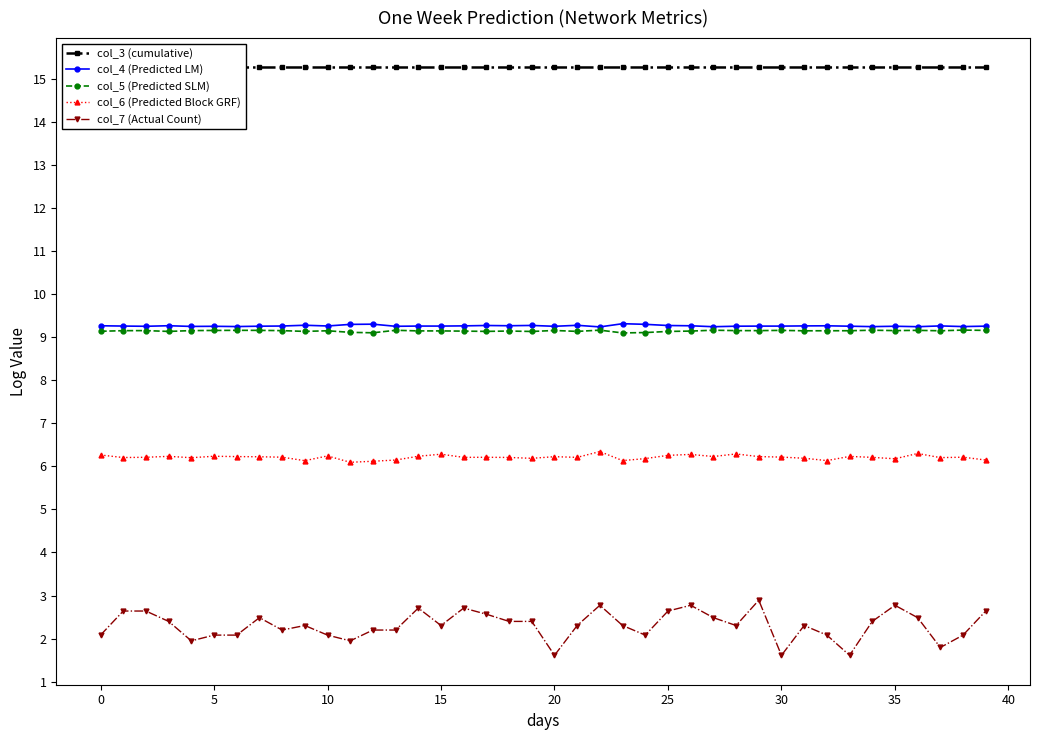

What are all the series names shown in the legend?

col_3 (cumulative), col_4 (Predicted LM), col_5 (Predicted SLM), col_6 (Predicted Block GRF), col_7 (Actual Count)